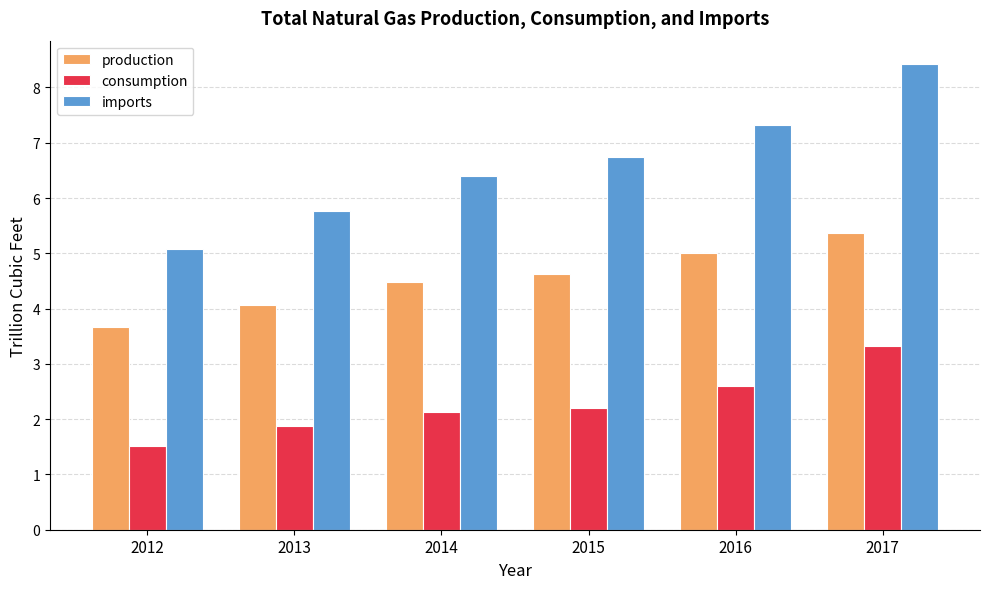

What is the difference between the consumption values at 2014 and 2012?

0.6